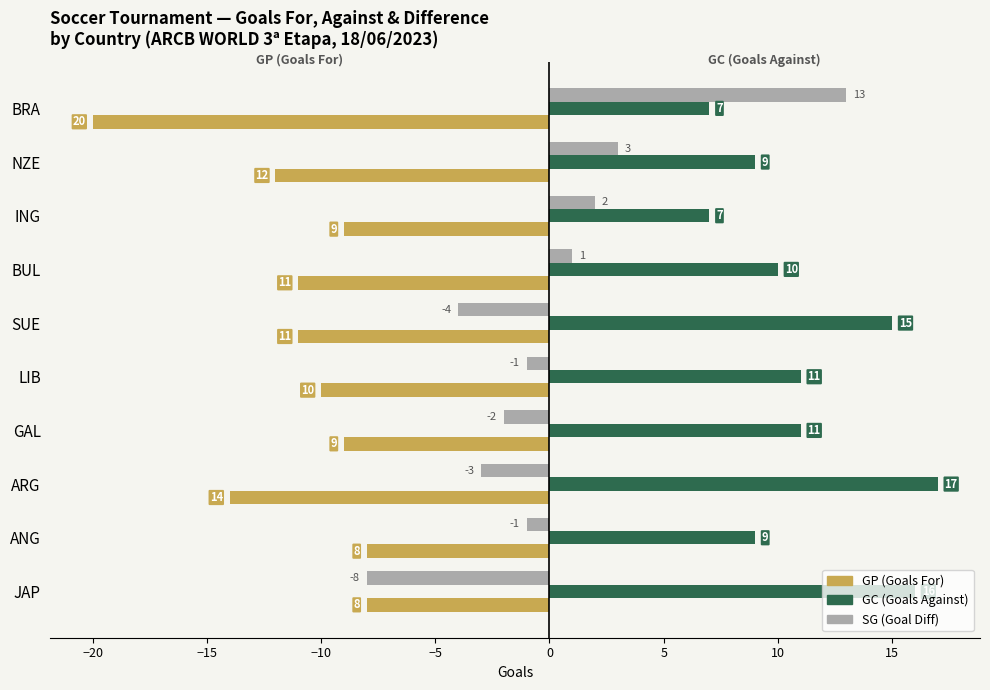

What are all the series names shown in the legend?

GP (Goals For), GC (Goals Against), SG (Goal Diff)